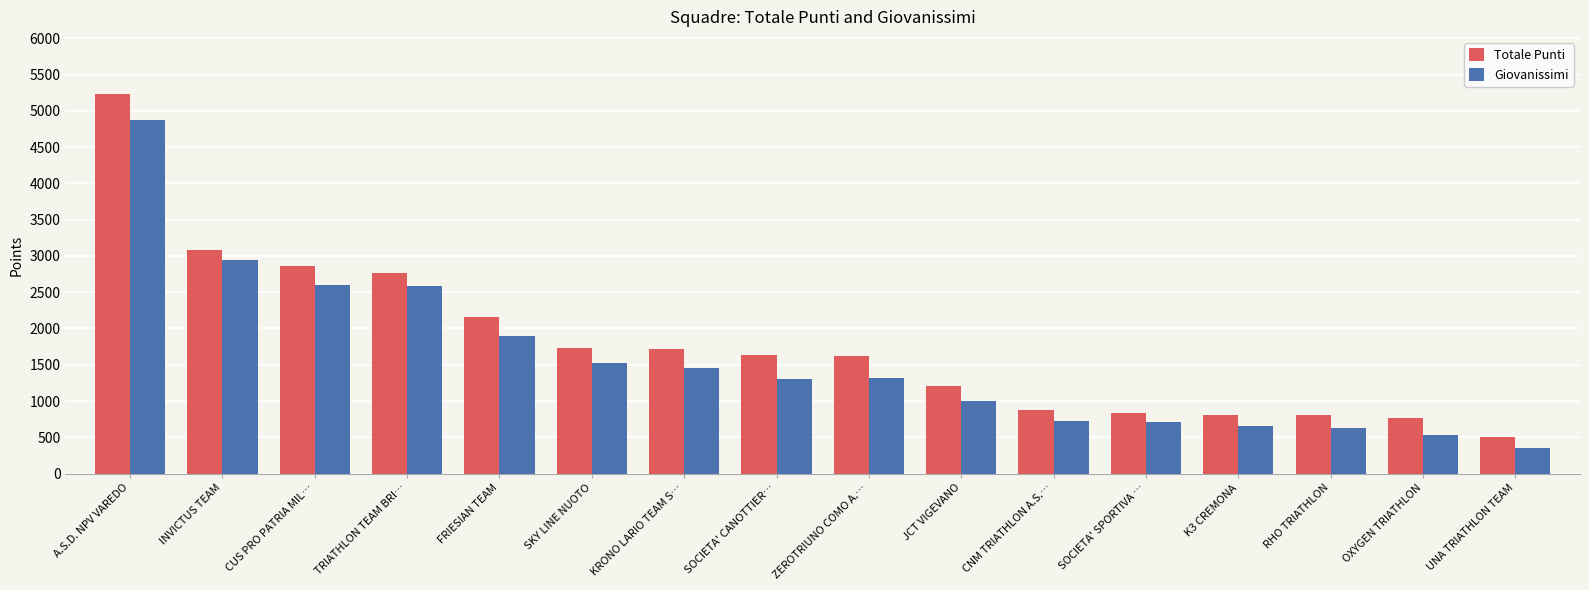

Read the Giovanissimi value at FRIESIAN TEAM, to the nearest 50.

1900